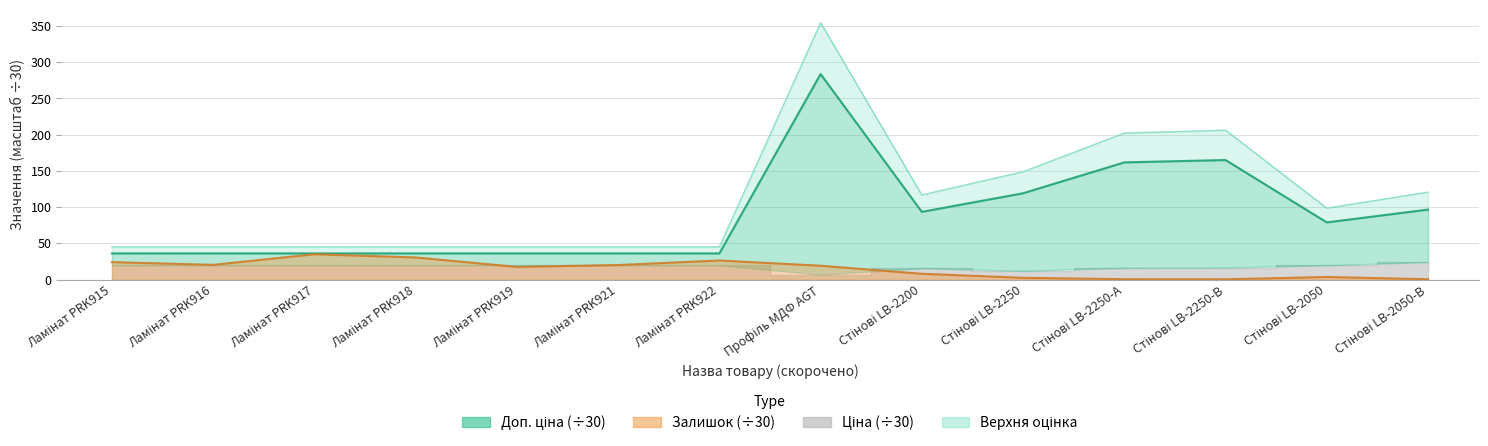

What is the difference between the highest and lowest values at Ламінат PRK916?

24.8